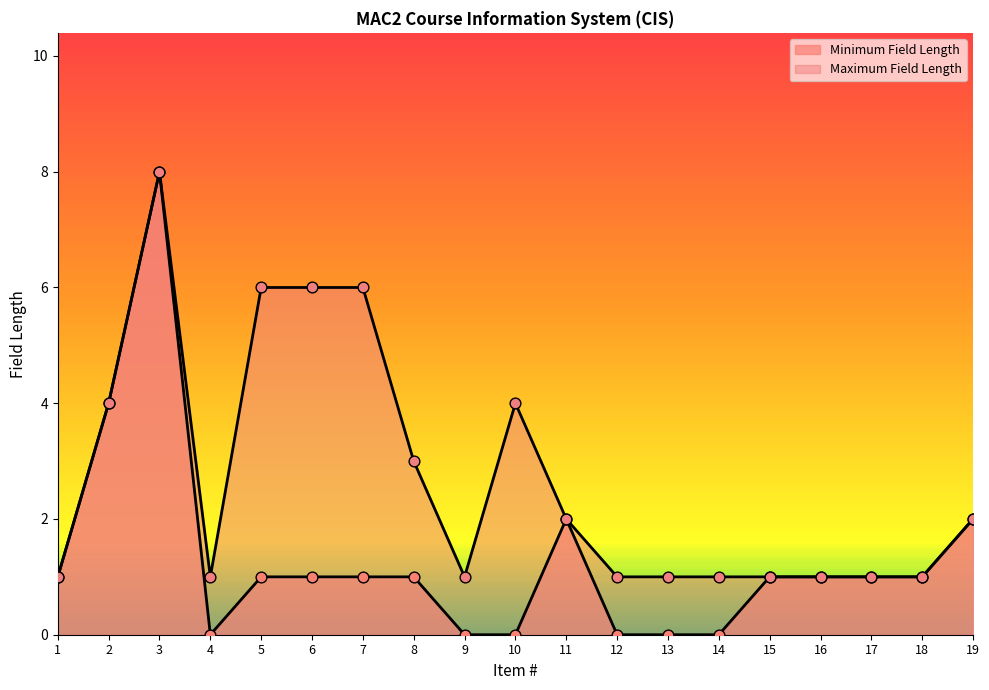

Which series has the largest total across all categories?

Maximum Field Length